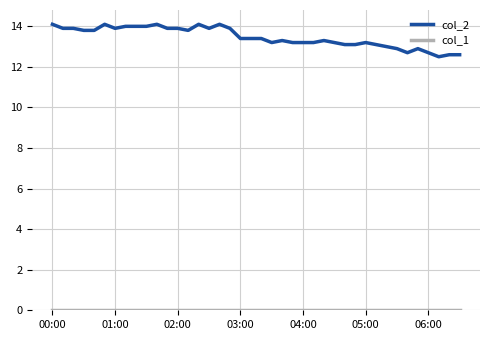

Which series has the largest total across all categories?

col_2